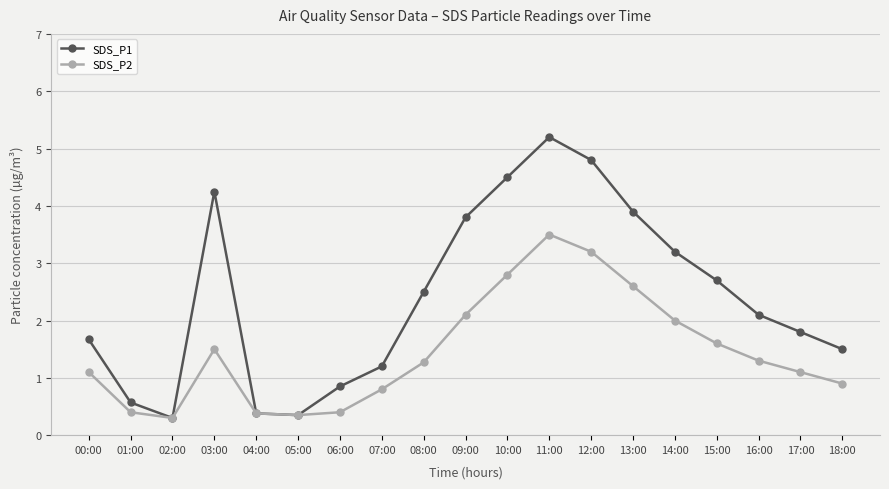

True or false: SDS_P2 has a value of 0.1 at 05:00.

False